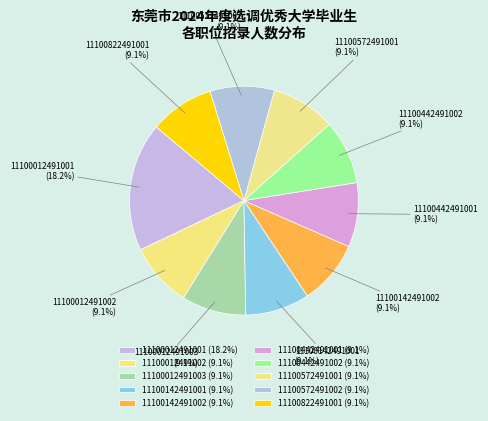

Is there a majority slice in this chart?

No